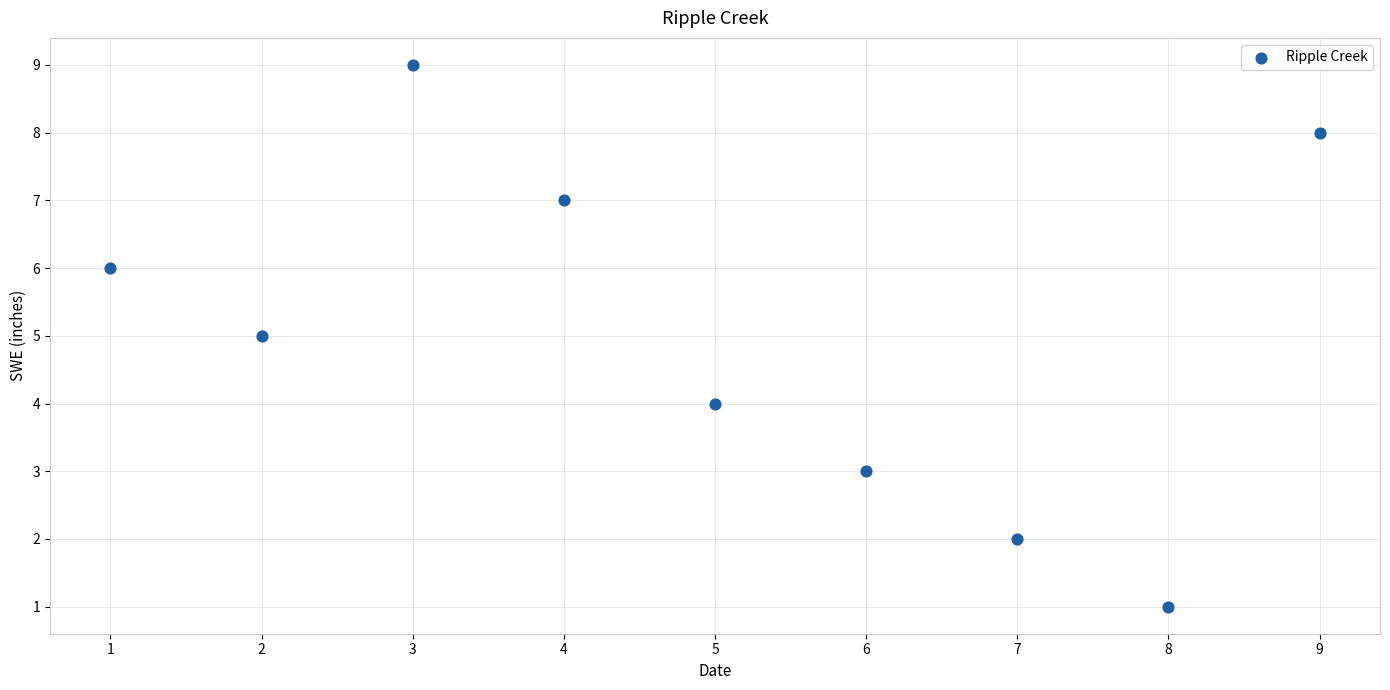

What is the range of Y values (max minus min)?

8